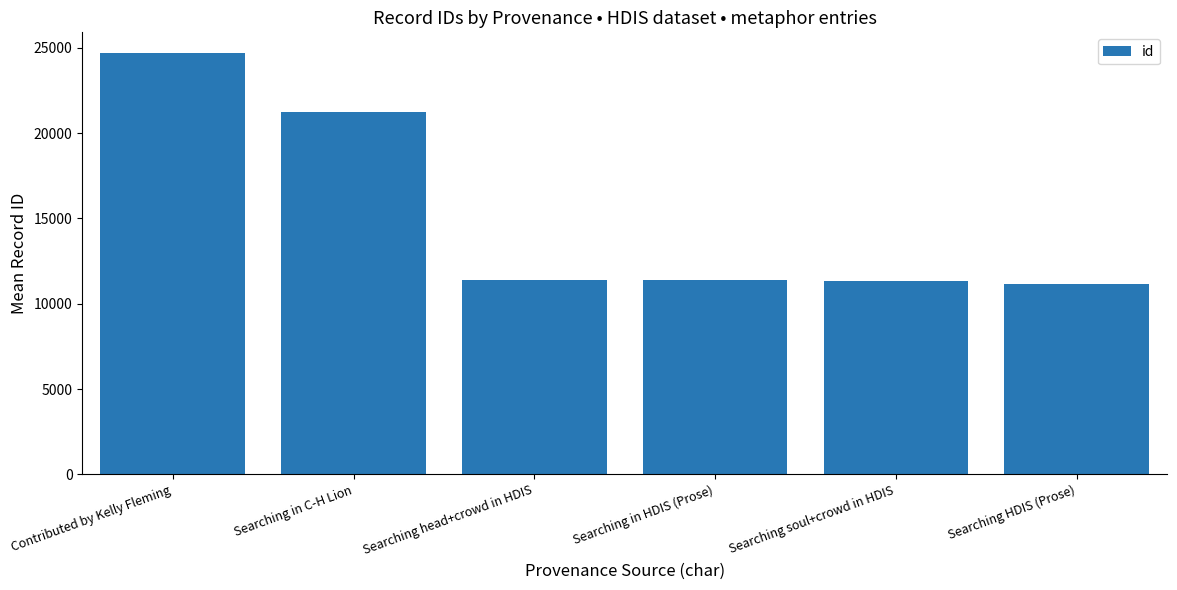

What is the label of the 4th bar from the left?

Searching in HDIS (Prose)